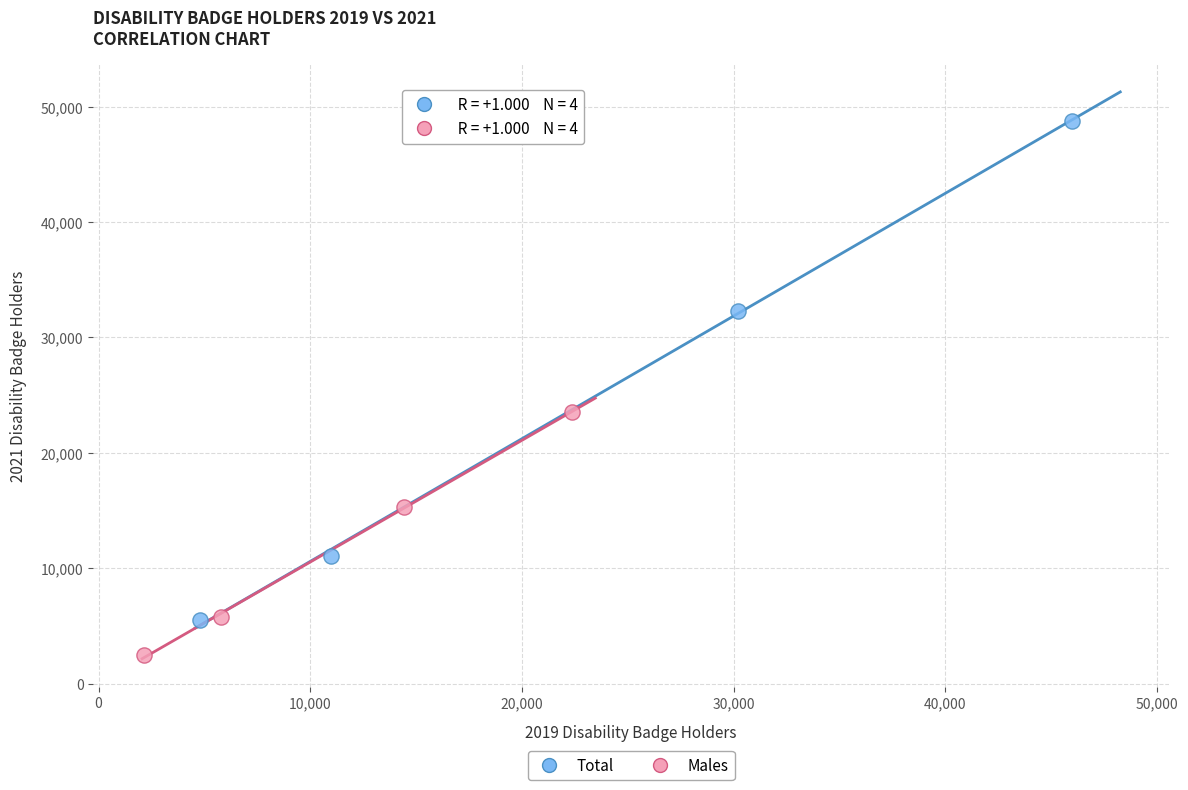

What are all the series names shown in the legend?

Total, Males